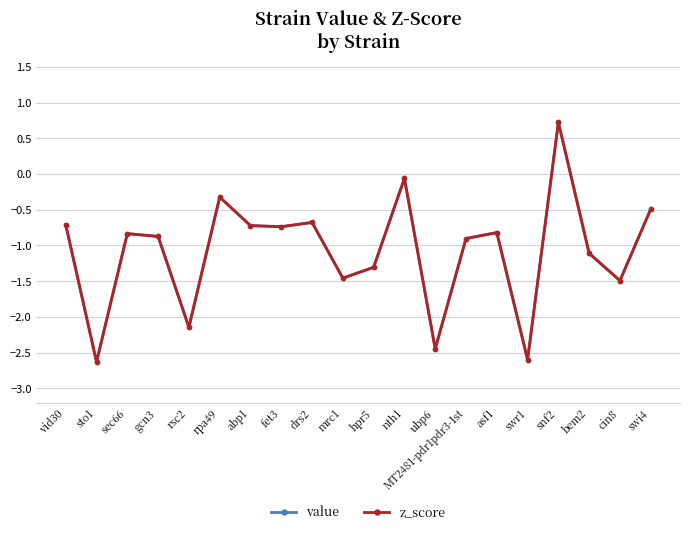

What is the maximum value for z_score?

0.7